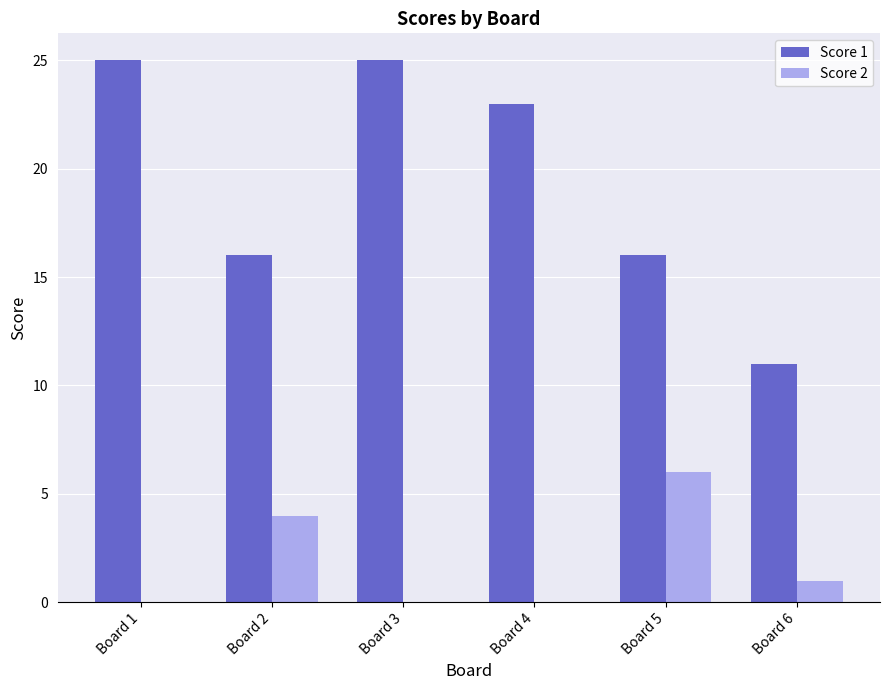

Which series has the largest total across all categories?

Score 1